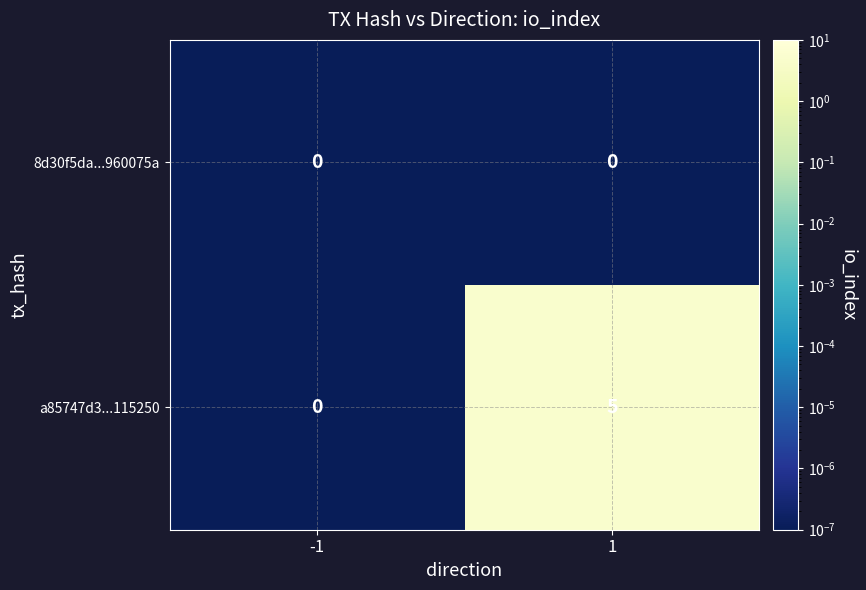

Rank the series by their average value, from highest to lowest.

a85747d3...115250, 8d30f5da...960075a